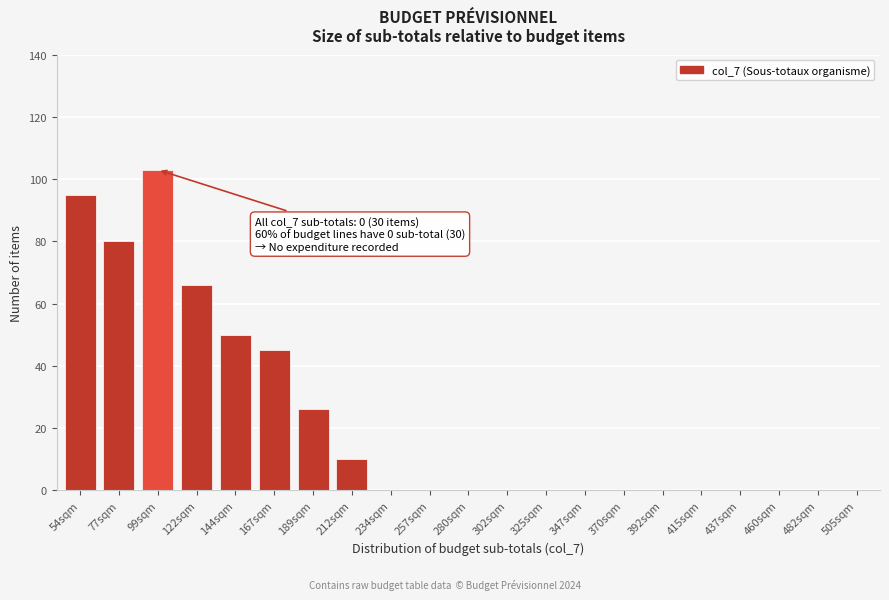

Reading left to right, extract all data points from this chart.

54sqm=95	77sqm=80	99sqm=103	122sqm=66	144sqm=50	167sqm=45	189sqm=26	212sqm=10	234sqm=0	257sqm=0	280sqm=0	302sqm=0	325sqm=0	347sqm=0	370sqm=0	392sqm=0	415sqm=0	437sqm=0	460sqm=0	482sqm=0	505sqm=0